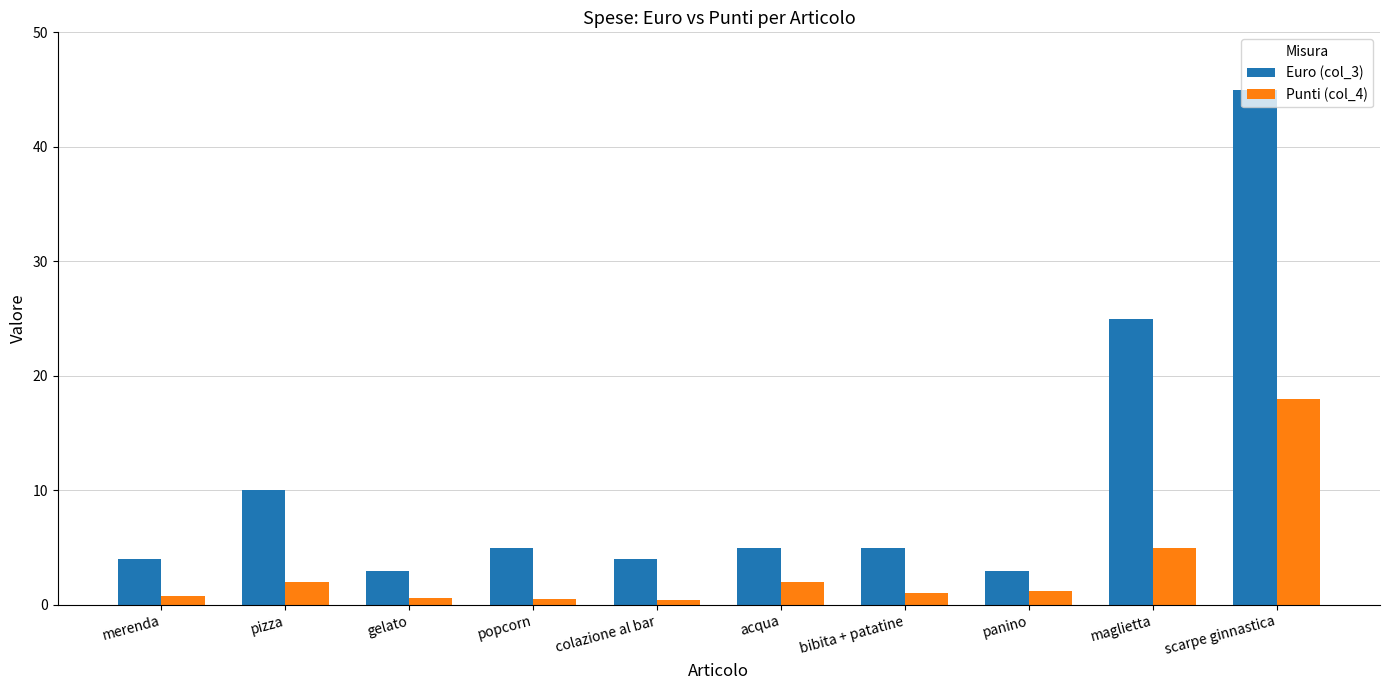

Rank the series at acqua from highest to lowest value.

Euro (col_3), Punti (col_4)